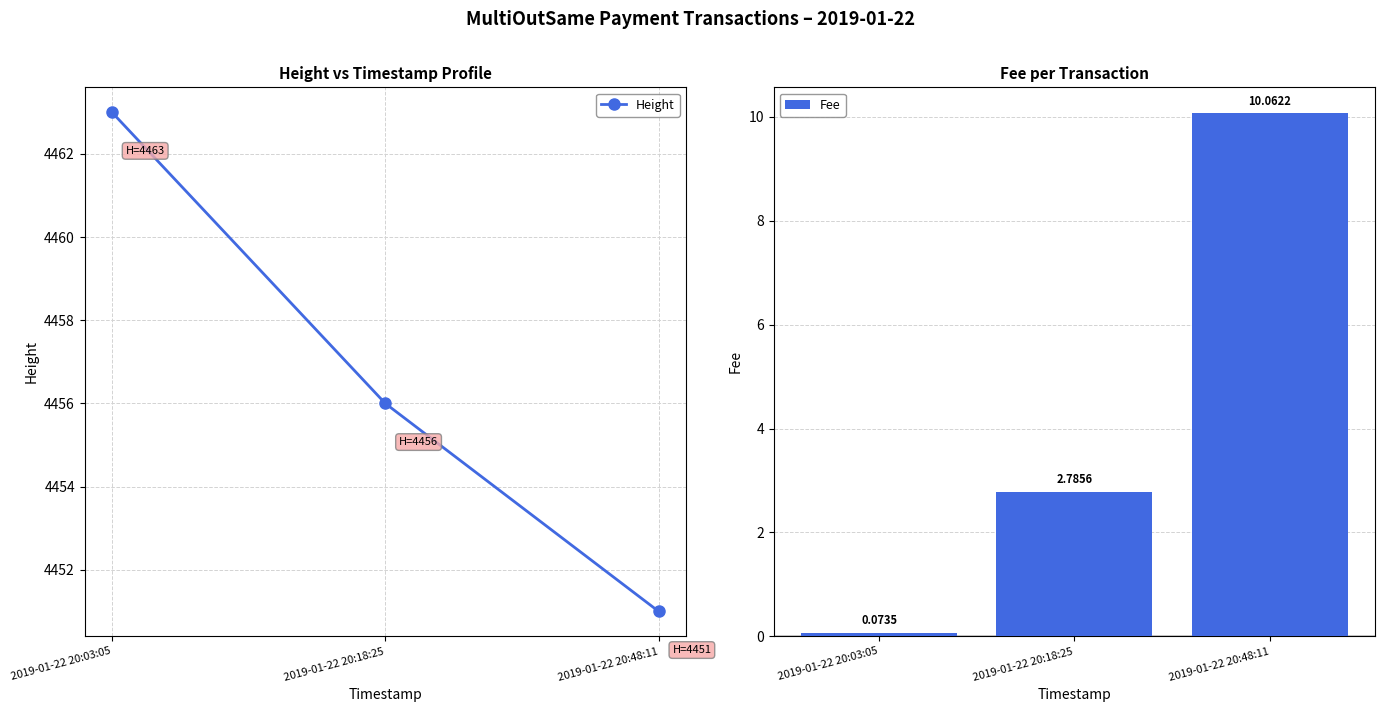

Reading left to right, what are all the values shown in this chart?

Height: 4463.0	4456.0	4451.0
Fee: 0.1	2.8	10.1